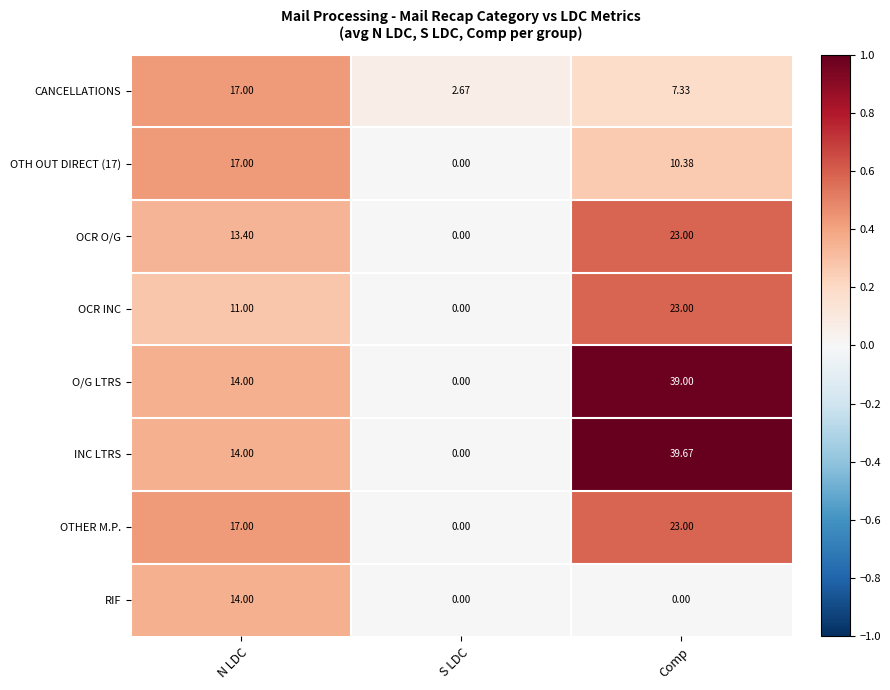

Which series has the largest total across all categories?

INC LTRS